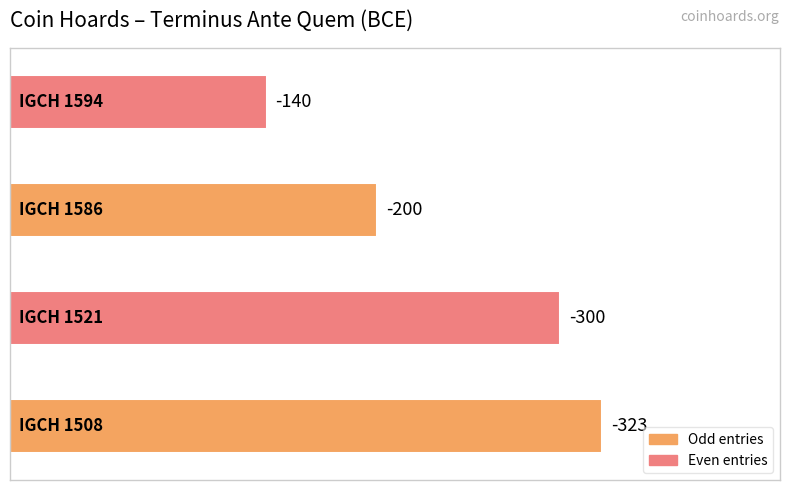

Does the chart contain any negative values?

No